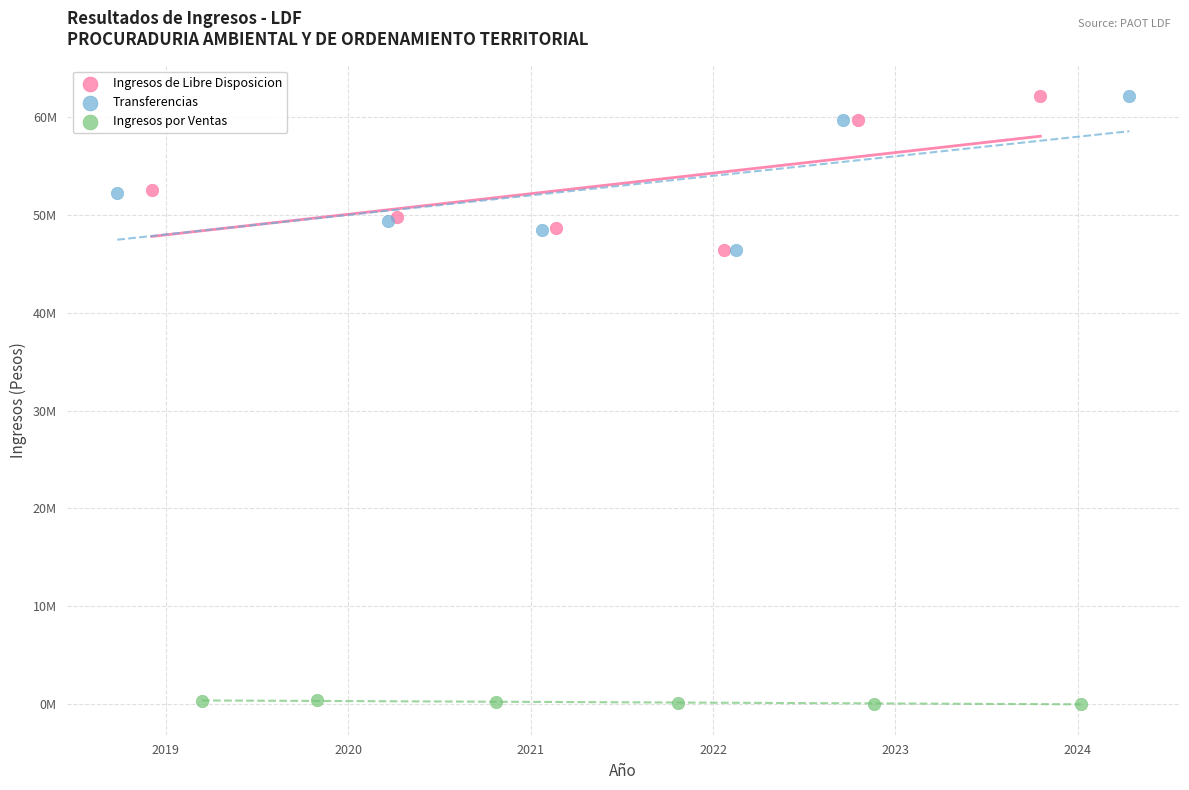

Which series contains the lowest Y value?

Ingresos por Ventas